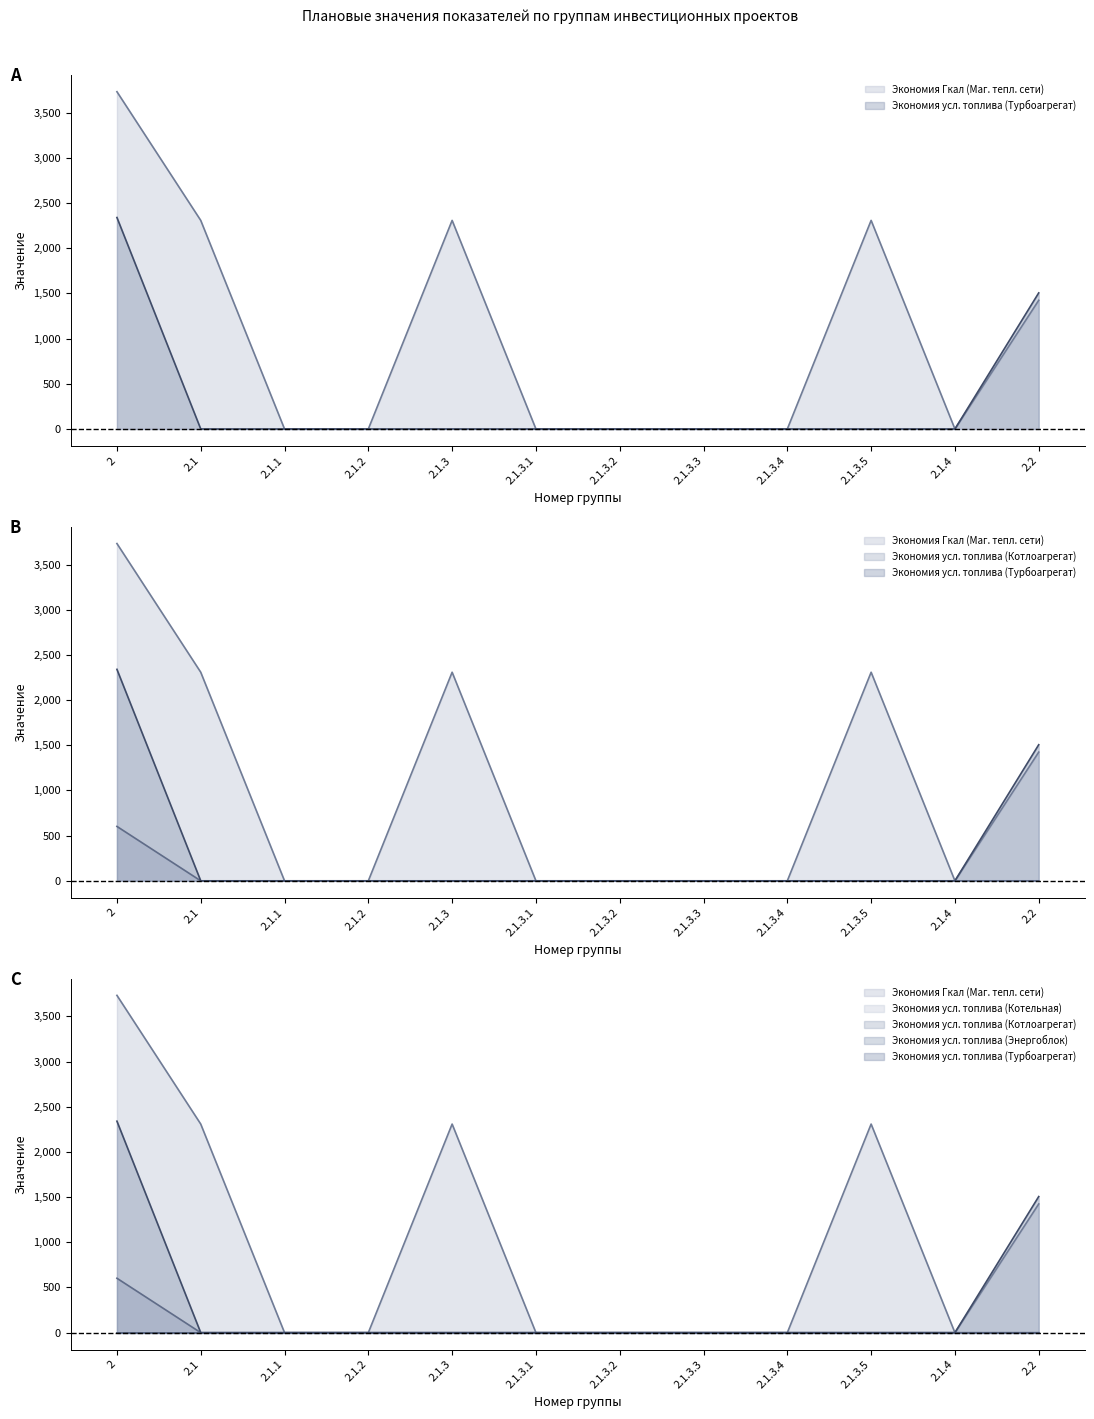

Is the value of Экономия Гкал (Маг. тепл. сети) at 2.1.3.2 greater than the value of Экономия усл. топлива (Котлоагрегат) at 2.1.3.1?

No